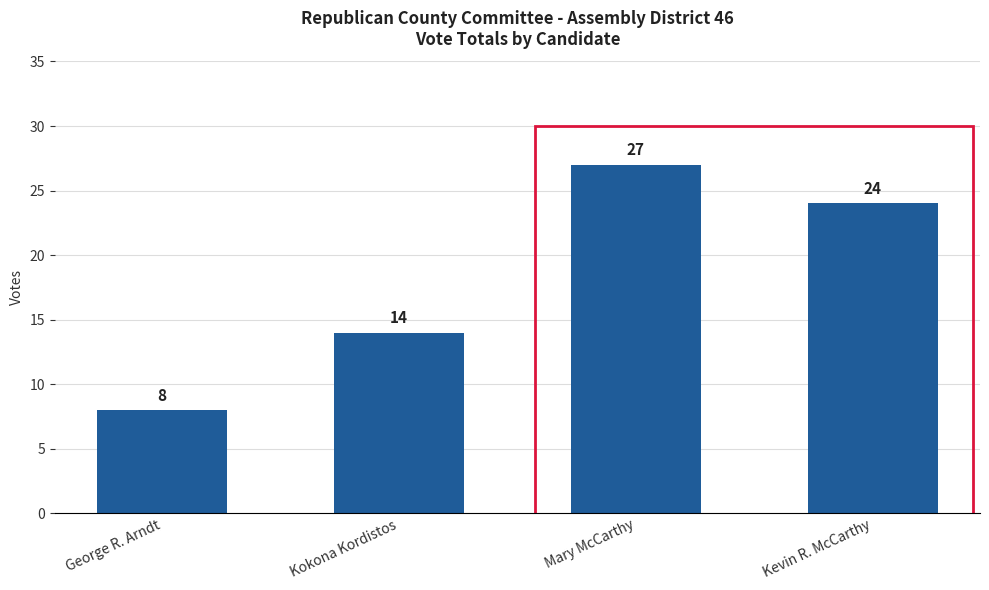

Count the values in the range 14 to 27.

3